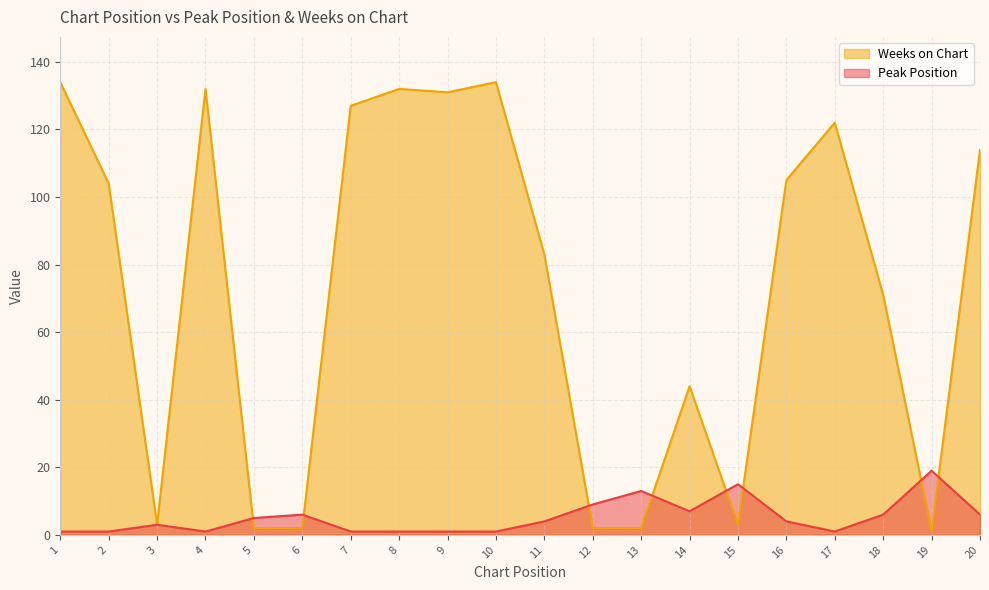

Count the number of categories in the chart.

20